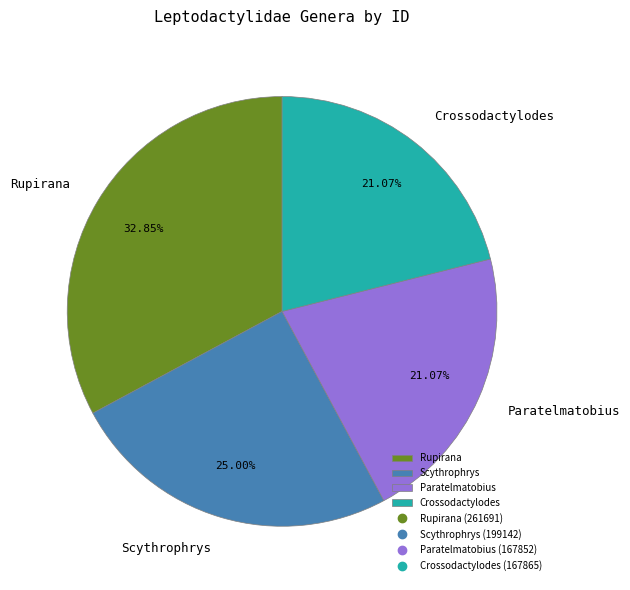

What is the largest slice in the pie chart?

Rupirana